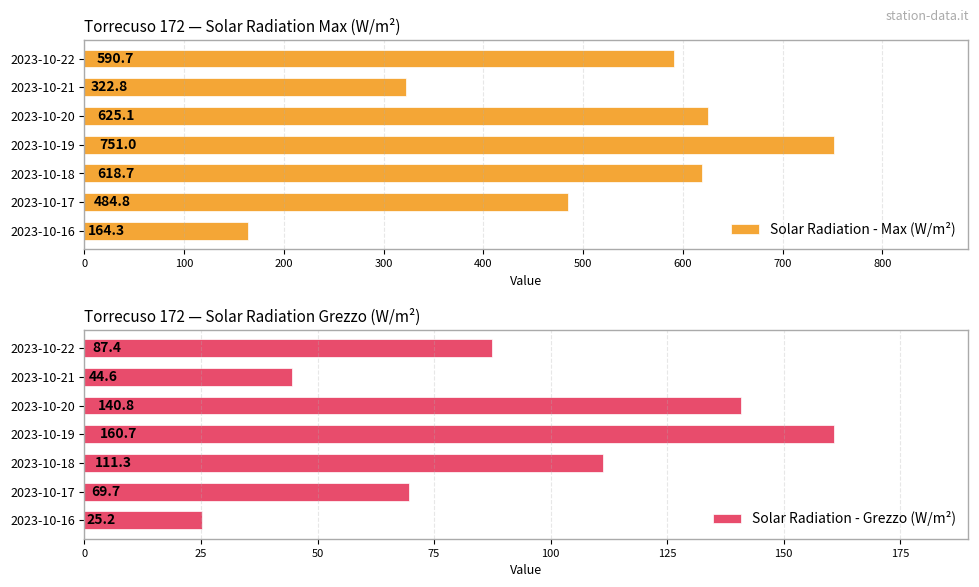

How many data points in Solar Radiation - Max (W/m²) are above 590?

4